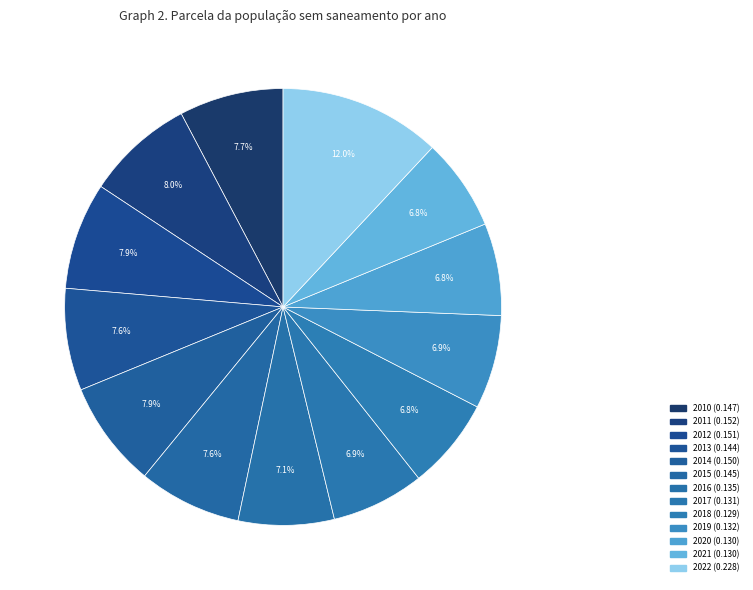

Is the sum of 2017 and 2018 greater than half?

No